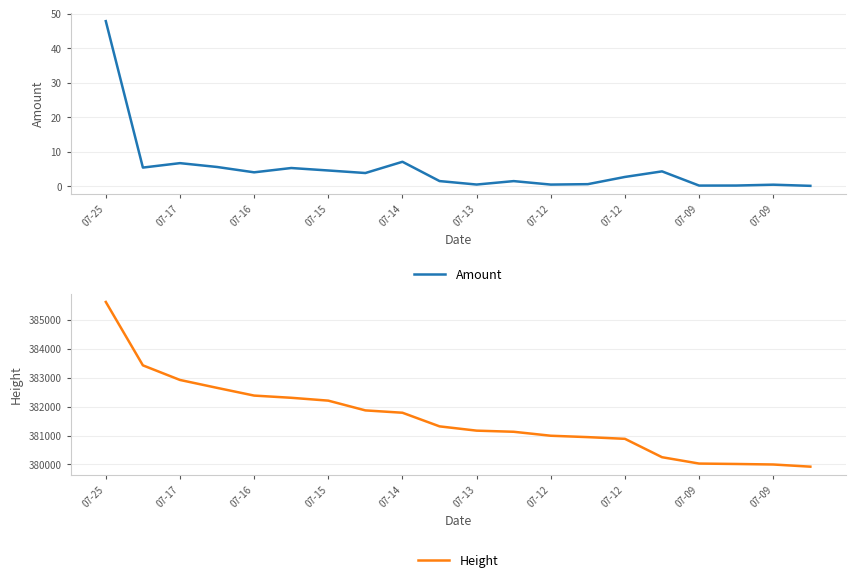

What is the minimum value for Amount?

0.1